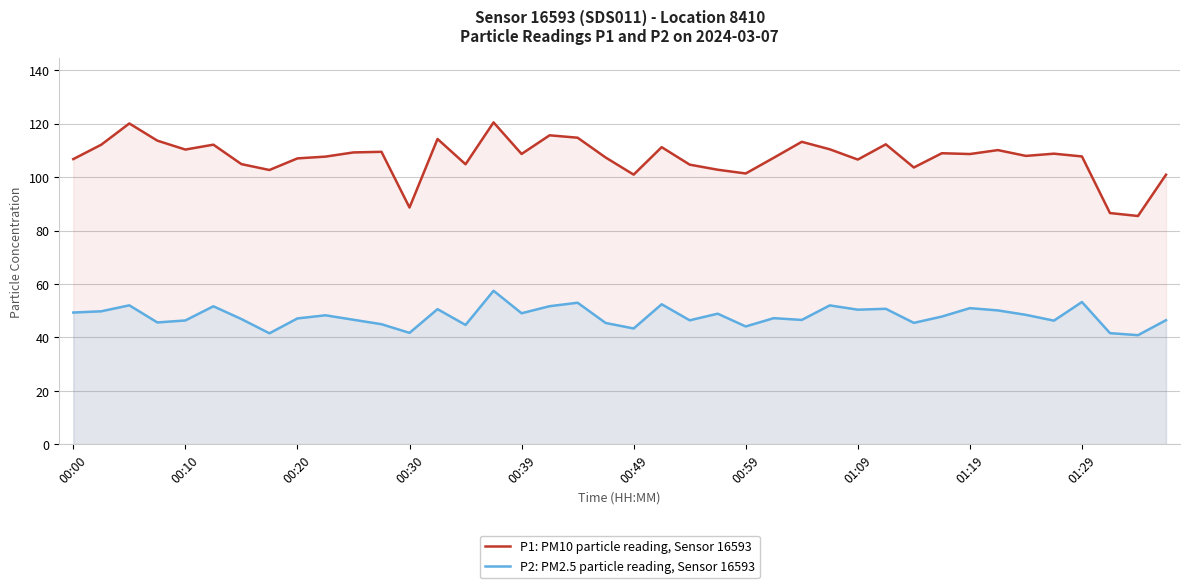

What are all the series names shown in the legend?

P1: PM10 particle reading, Sensor 16593, P2: PM2.5 particle reading, Sensor 16593